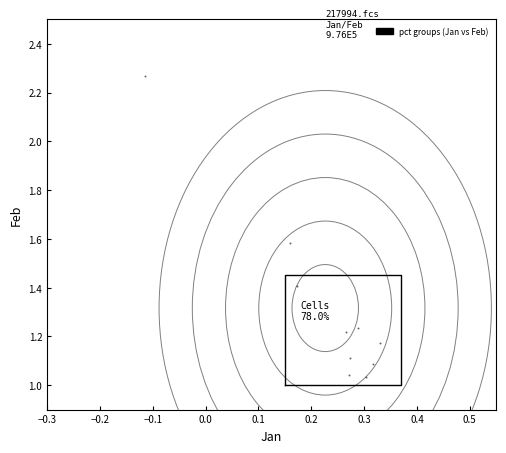

What is the average Y value?

1.3